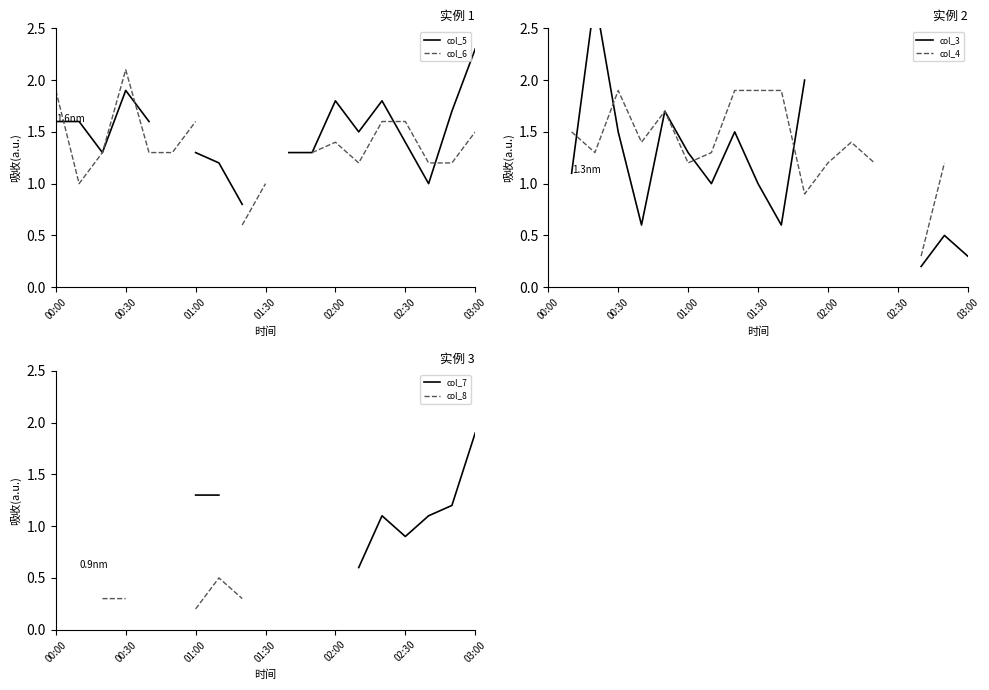

What value does the col_4 series have at 8?

1.9